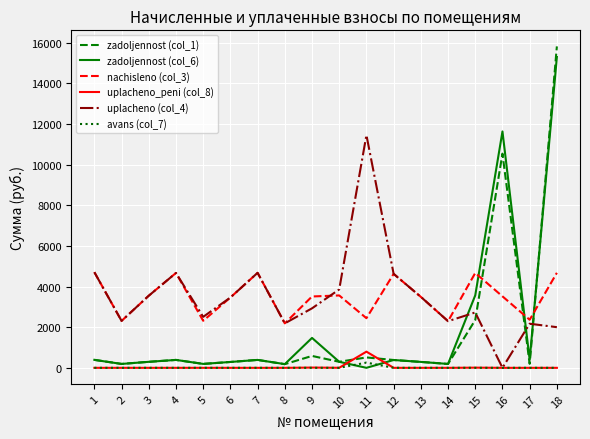

True or false: uplacheno_peni (col_8) has more than 0 interior local peaks.

True